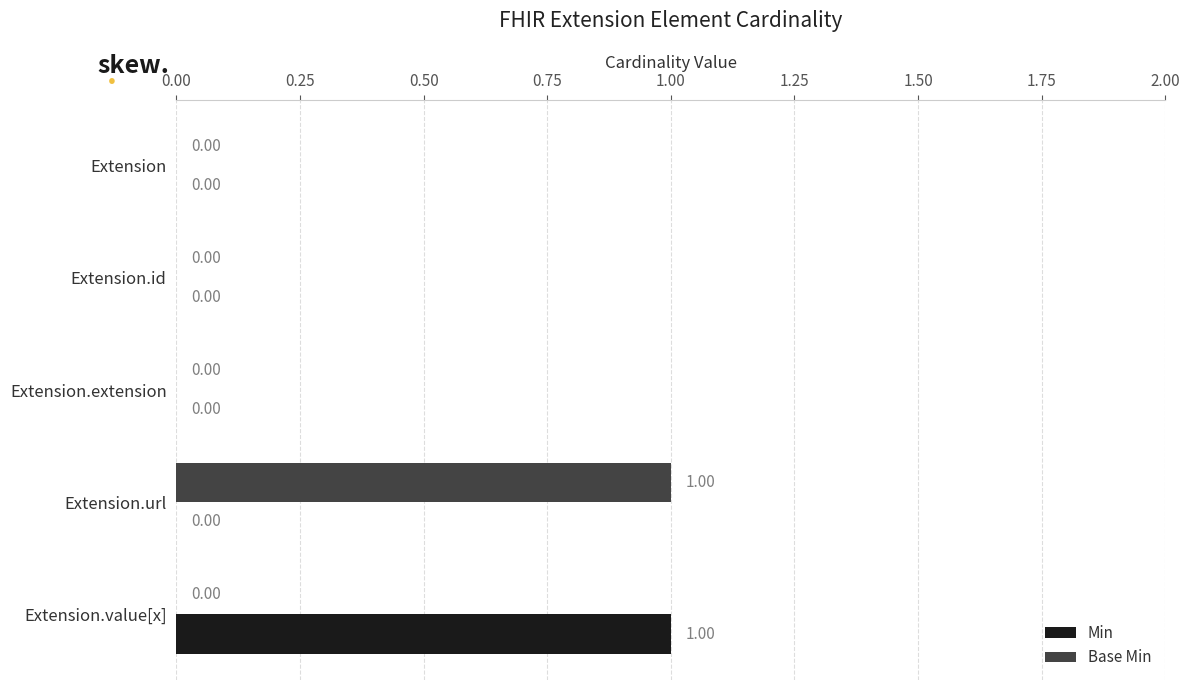

Which series changed the most between Extension.extension and Extension.value[x]?

Min